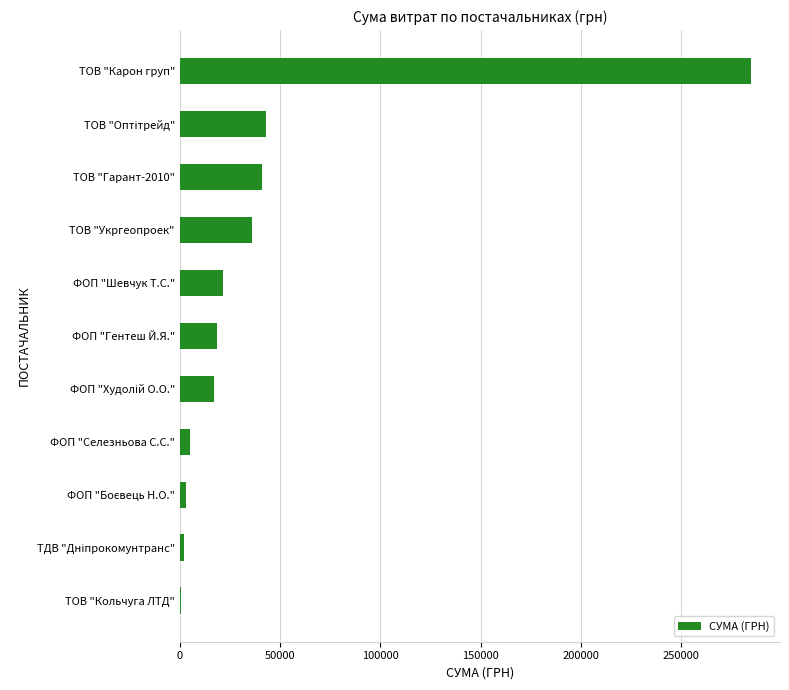

The value at ТОВ "Карон груп" is 285013.9. True or false?

True